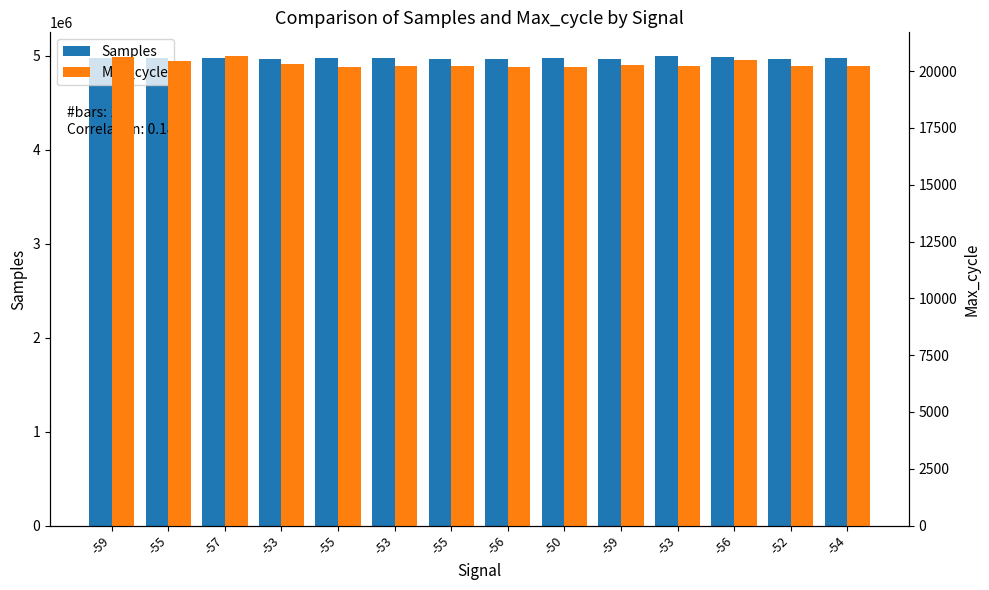

Read the Samples value at -59, to the nearest 10.

4968410